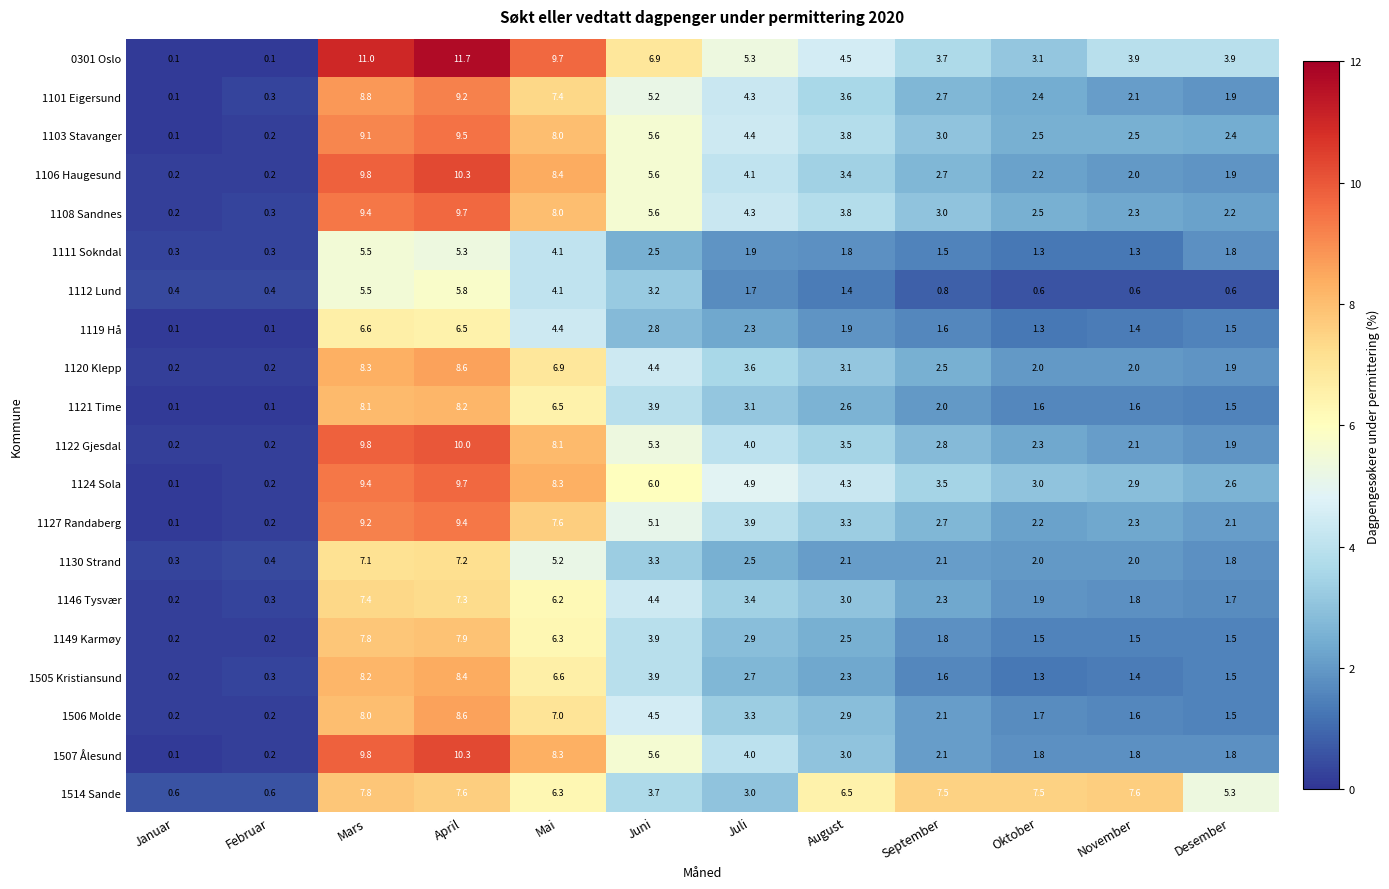

What is the difference between the 0301 Oslo values at November and Oktober?

0.8